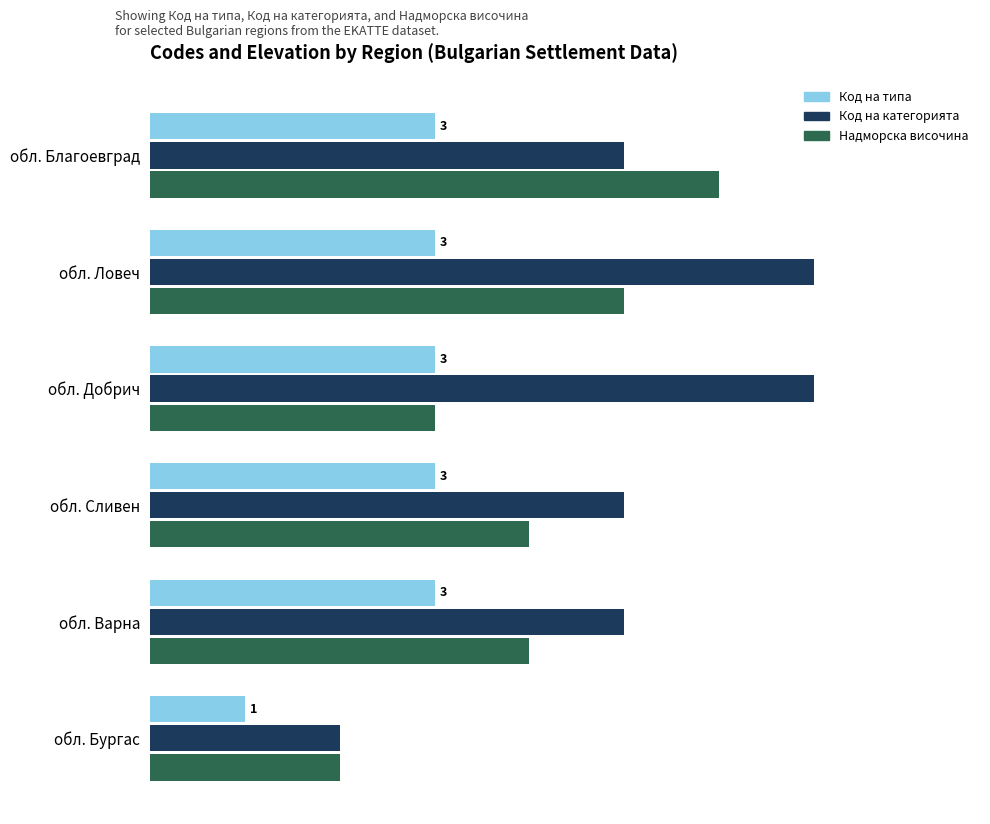

What is the difference between the maximum and second lowest values in the Код на категорията series?

2